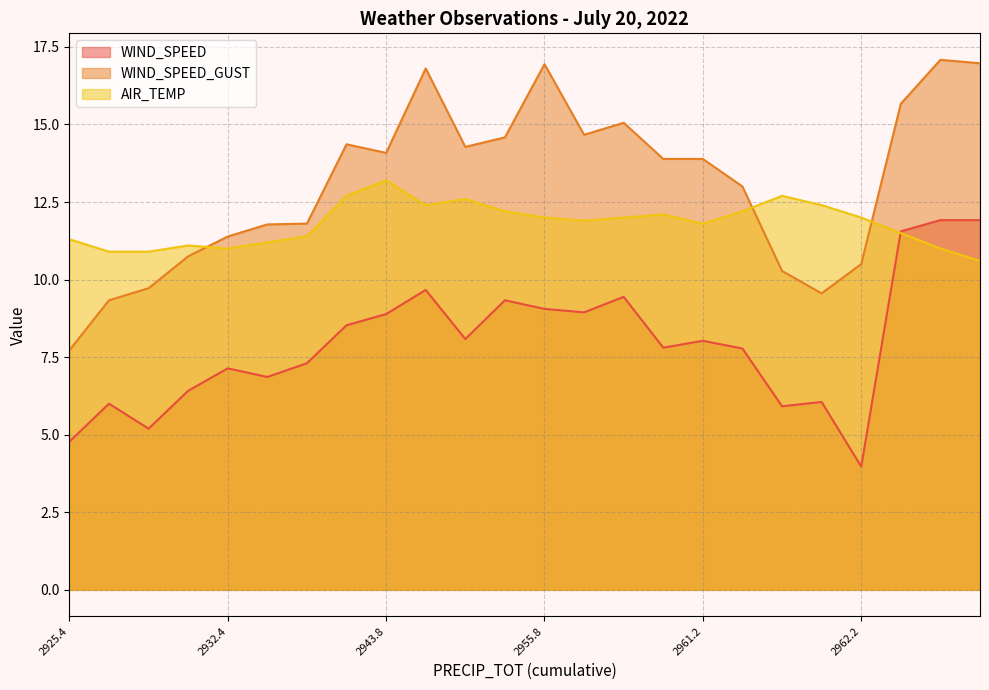

Rank the series by their maximum value, from lowest to highest.

WIND_SPEED, AIR_TEMP, WIND_SPEED_GUST